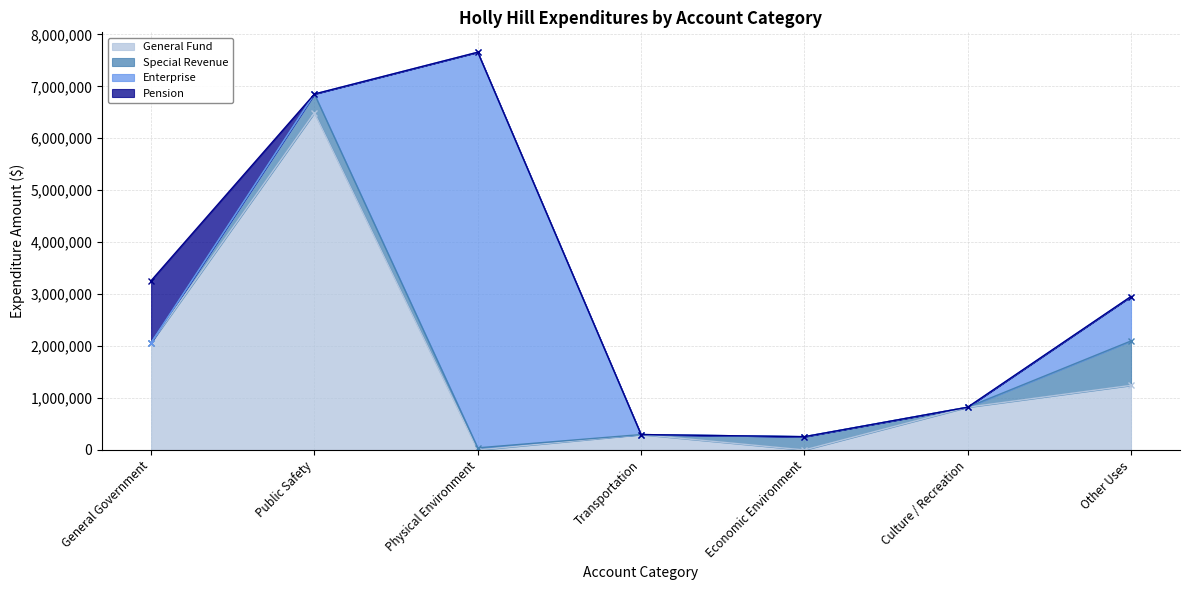

Reading left to right, transcribe all the data shown in this chart.

General Fund: General Government=2065509	Public Safety=6492050	Physical Environment=0	Transportation=296719	Economic Environment=0	Culture / Recreation=822914	Other Uses=1243541
Special Revenue: General Government=0	Public Safety=360526	Physical Environment=40569	Transportation=0	Economic Environment=255518	Culture / Recreation=289	Other Uses=854900
Enterprise: General Government=0	Public Safety=0	Physical Environment=7616541	Transportation=0	Economic Environment=0	Culture / Recreation=0	Other Uses=855741
Pension: General Government=1194650	Public Safety=0	Physical Environment=0	Transportation=0	Economic Environment=0	Culture / Recreation=0	Other Uses=0